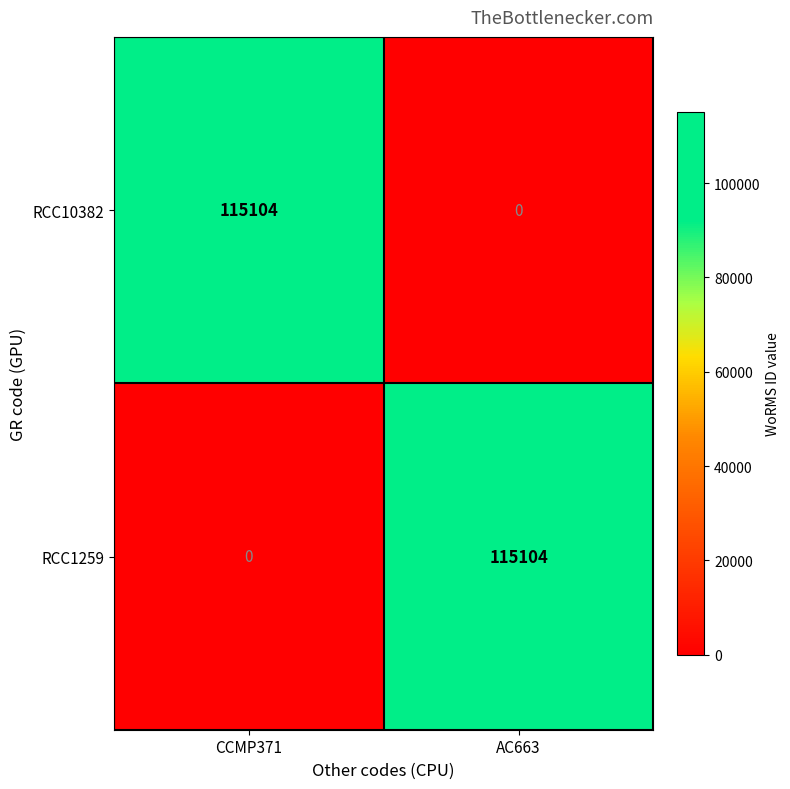

How many data points does each series have?

2